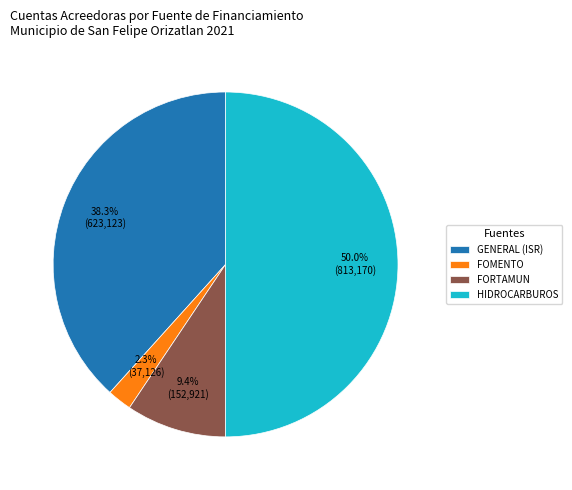

How many slices are in this pie chart?

4